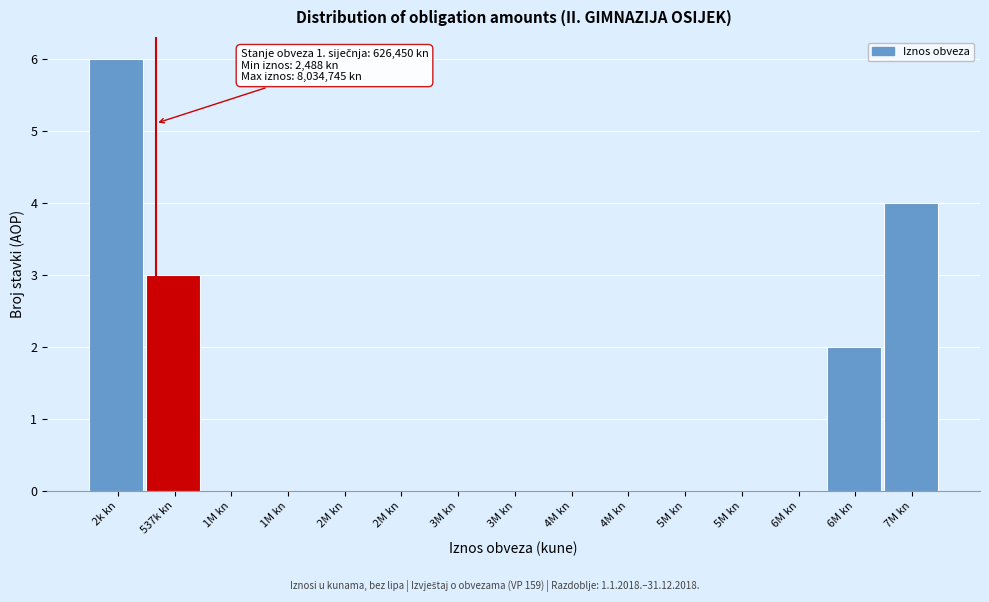

How many series are shown in this chart?

1